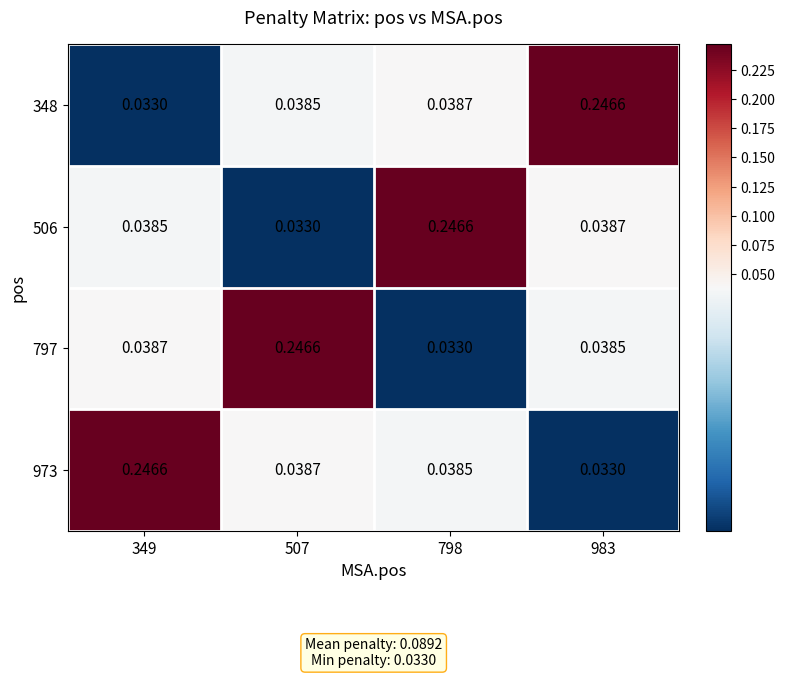

Is the value of 973 at 349 greater than the value of 506 at 983?

Yes